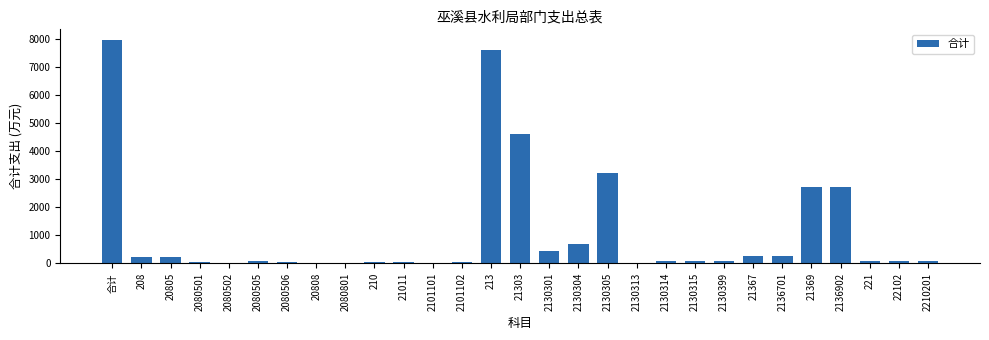

The value at 208 is 216.6. True or false?

True